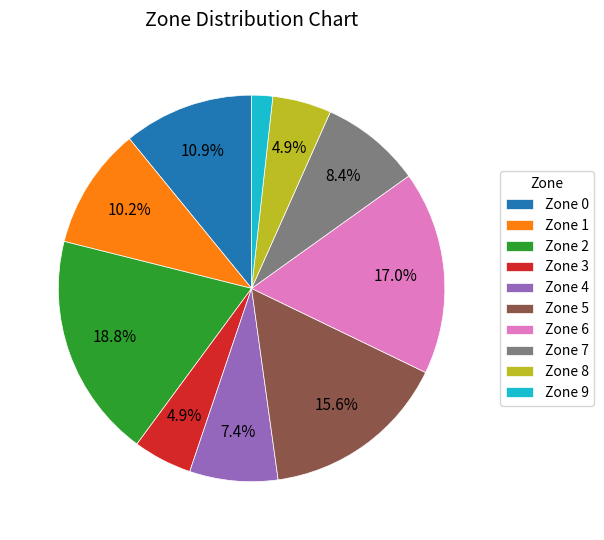

What percentage is the Zone 1 slice, to the nearest percent?

10%